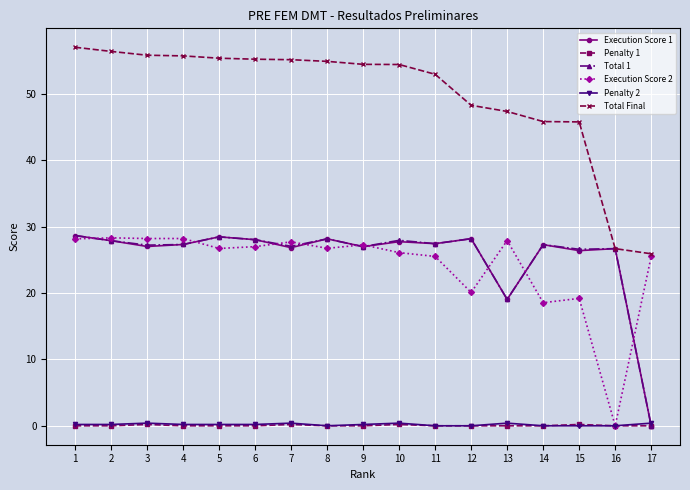

What are all the series names shown in the legend?

Execution Score 1, Penalty 1, Total 1, Execution Score 2, Penalty 2, Total Final